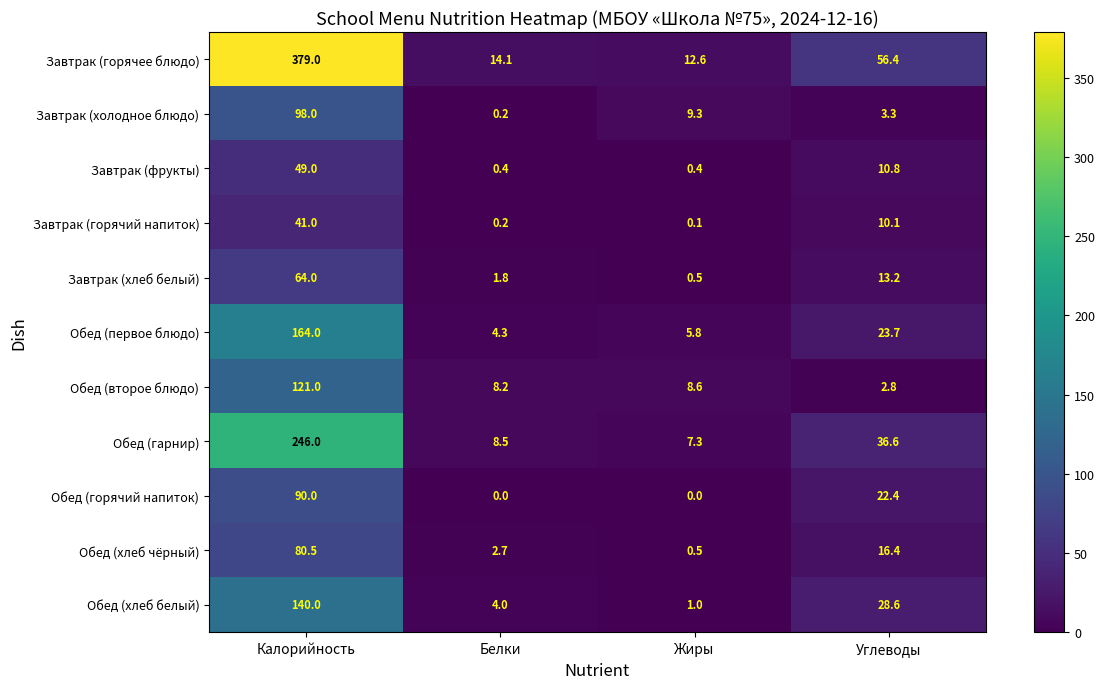

The Завтрак (хлеб белый) series shows 2.7 at Белки. True or false?

False